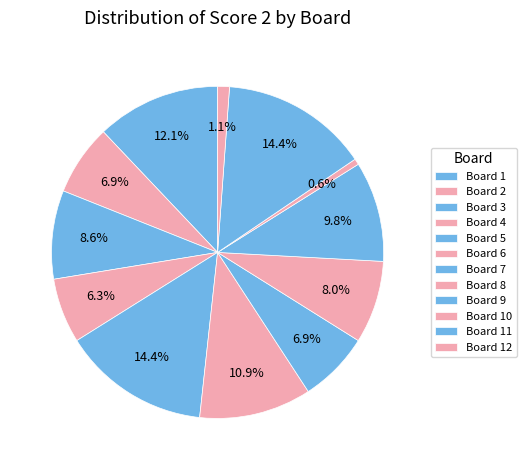

Rank the categories by value from lowest to highest.

10, 12, 4, 2, 7, 8, 3, 9, 6, 1, 5, 11